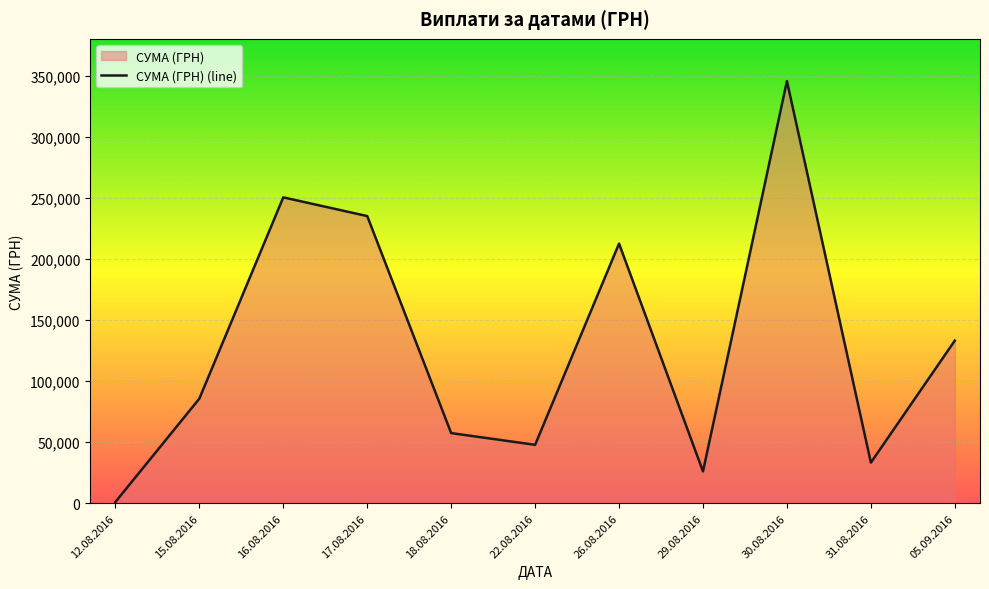

Which category has the lowest value across all series?

12.08.2016